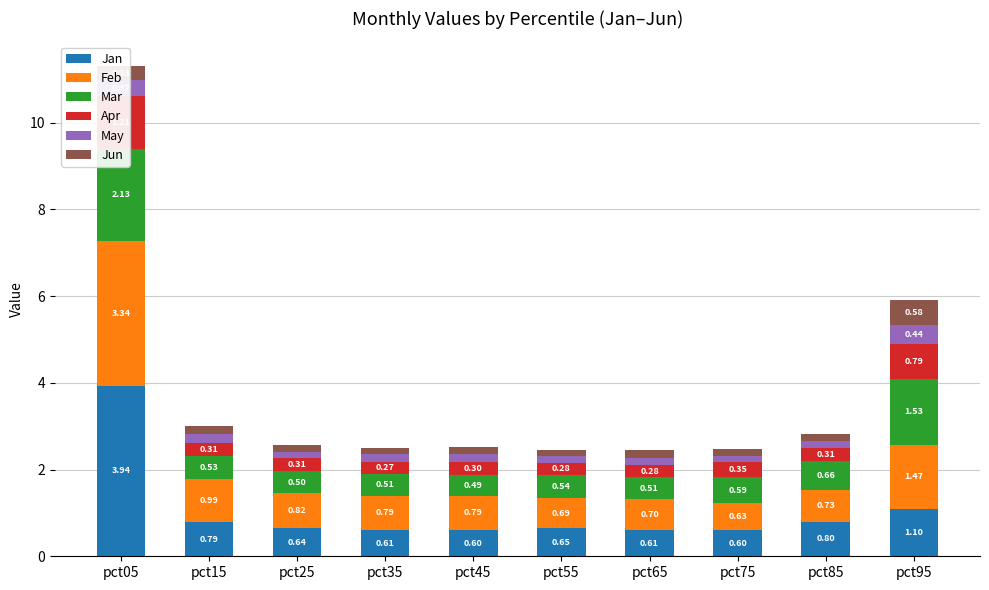

At which label is Jan closest to 2?

pct95